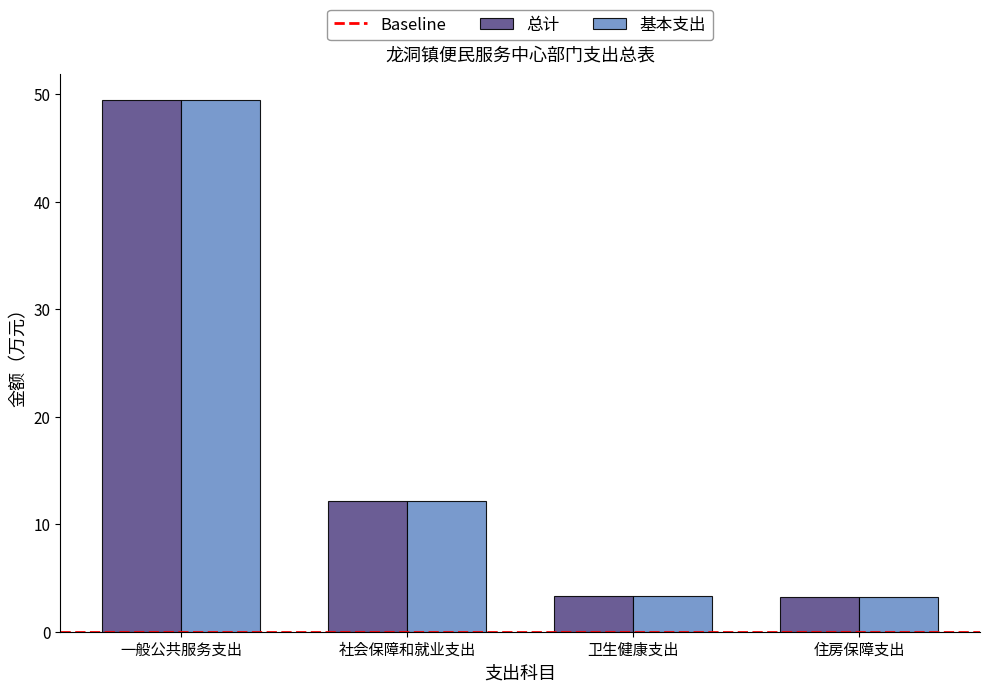

What position from the left is 社会保障和就业支出?

2